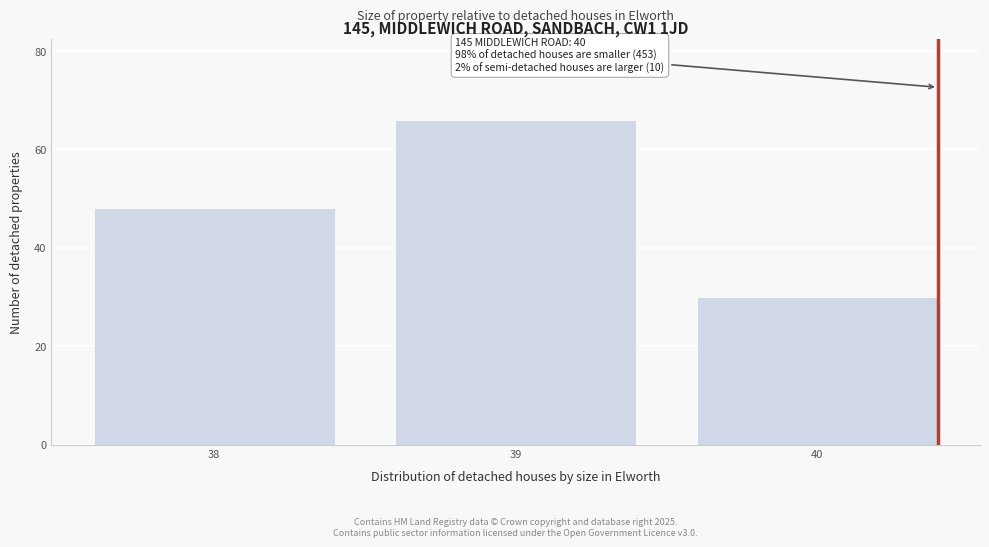

Over which range of the x-axis is the bar tallest?

38.5 to 39.5